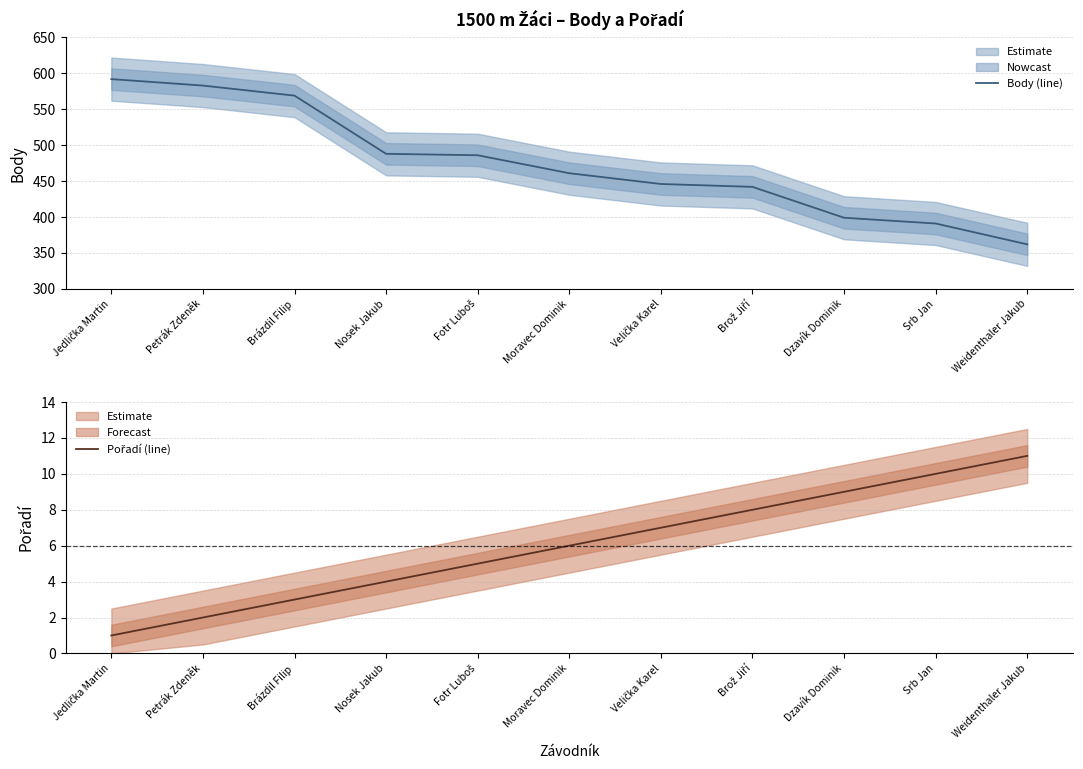

What is the greatest value displayed?

592